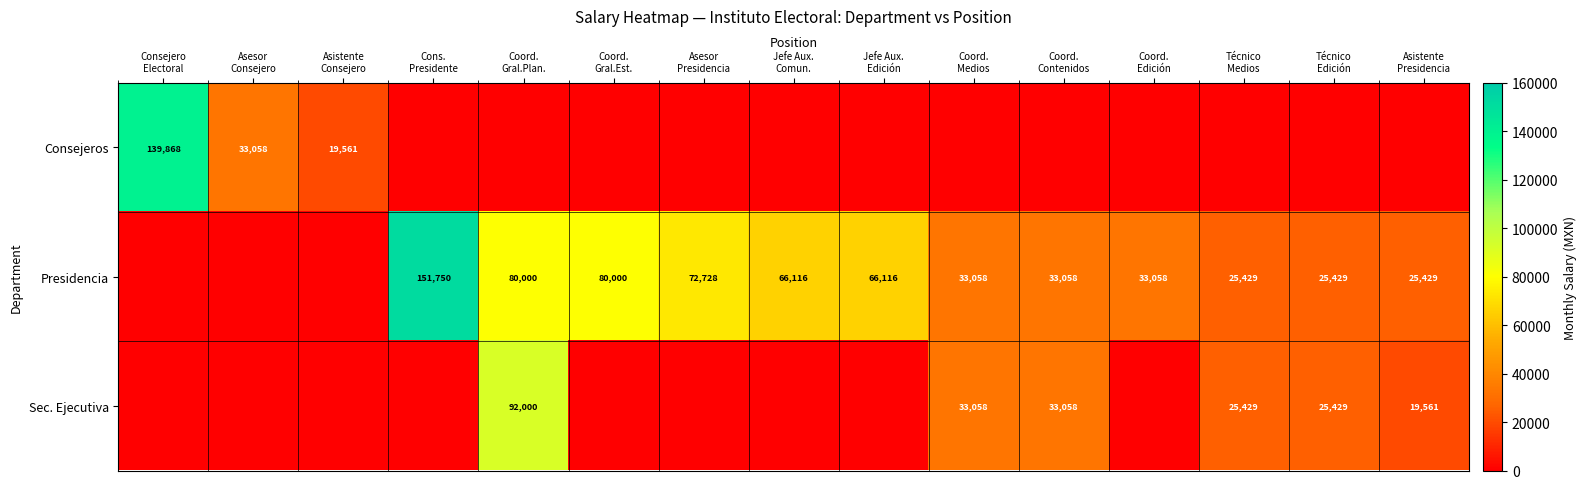

True or false: Sec. Ejecutiva has a value of 0 at Asesor Presidencia.

True